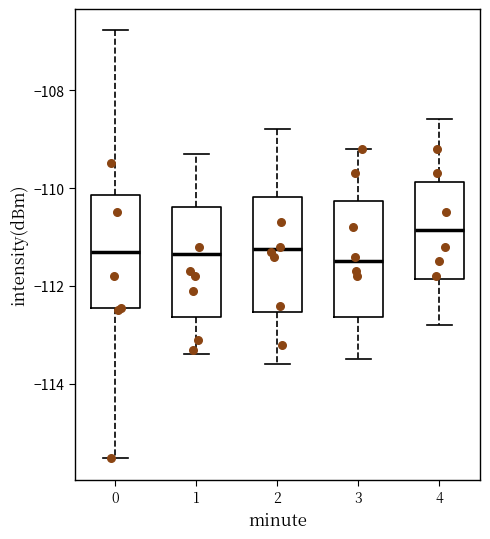

Reading left to right, transcribe this box plot: for each box, give where its median line is, the range the box spans, and where its two whiskers end, as read against the y-axis. The values are not printed on the chart, so give them approximately, as read against the axis.

0: median -111.4, box -112.4 to -110.2, whiskers -115.6 to -106.8
1: median -111.4, box -112.6 to -110.4, whiskers -113.4 to -109.2
2: median -111.2, box -112.6 to -110.2, whiskers -113.6 to -108.8
3: median -111.4, box -112.6 to -110.2, whiskers -113.4 to -109.2
4: median -110.8, box -111.8 to -109.8, whiskers -112.8 to -108.6